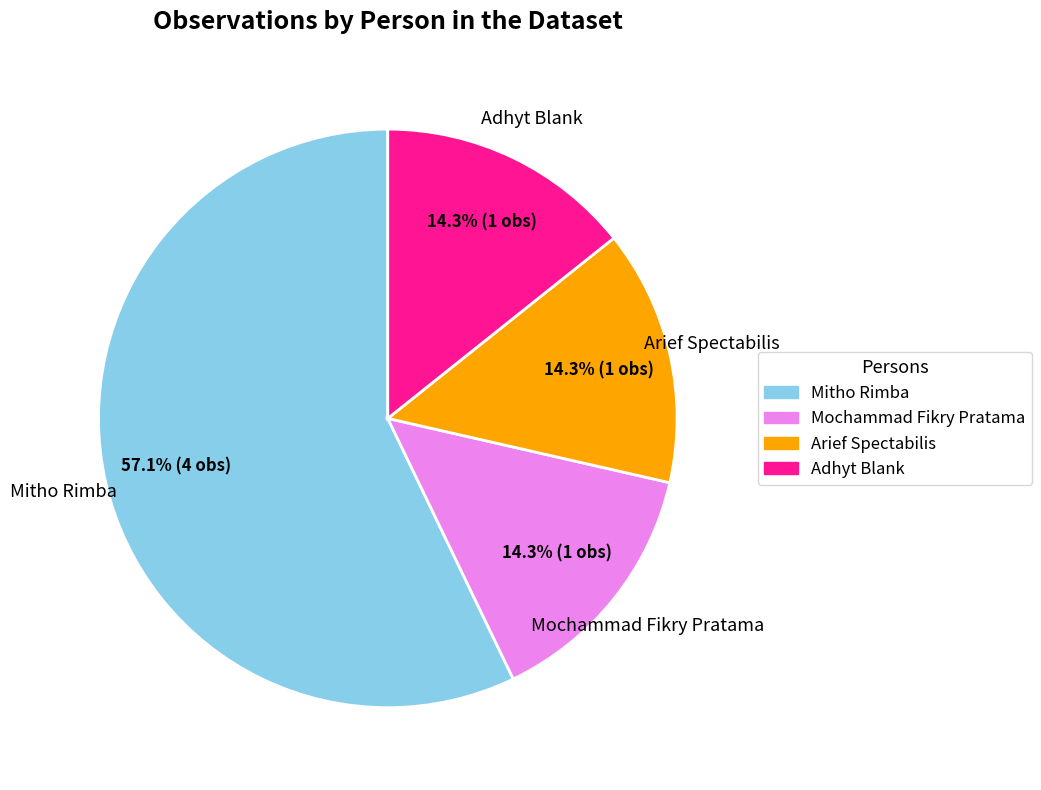

Is there a majority slice in this chart?

Yes